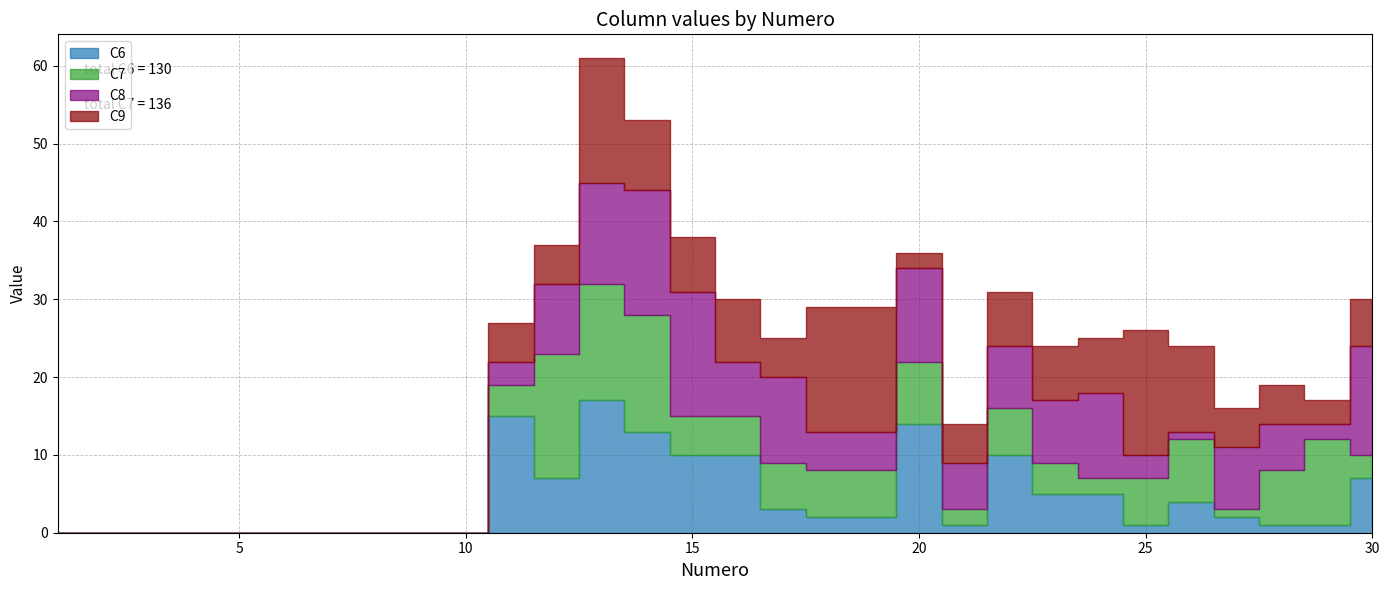

Rank the categories by C8 value from lowest to highest.

1, 2, 3, 4, 5, 6, 7, 8, 9, 10, 26, 29, 11, 25, 18, 19, 21, 28, 16, 22, 23, 27, 12, 17, 24, 20, 13, 30, 14, 15